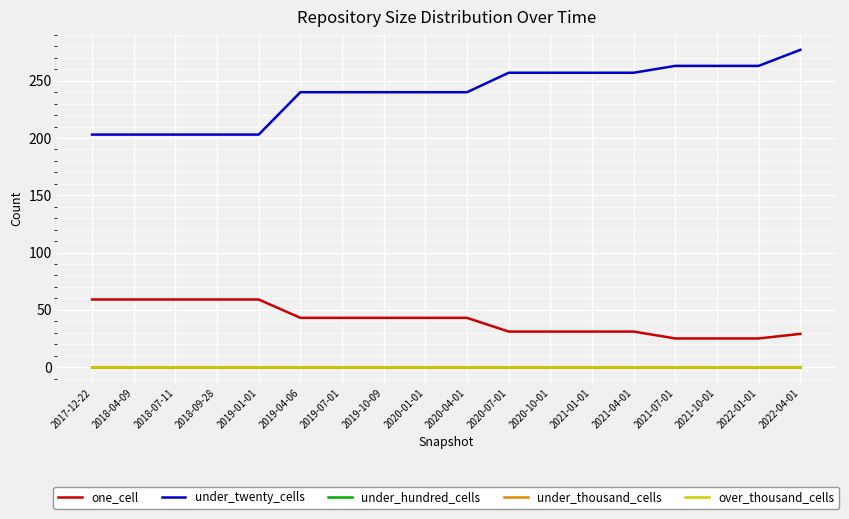

What is the average value of the under_twenty_cells series?

239